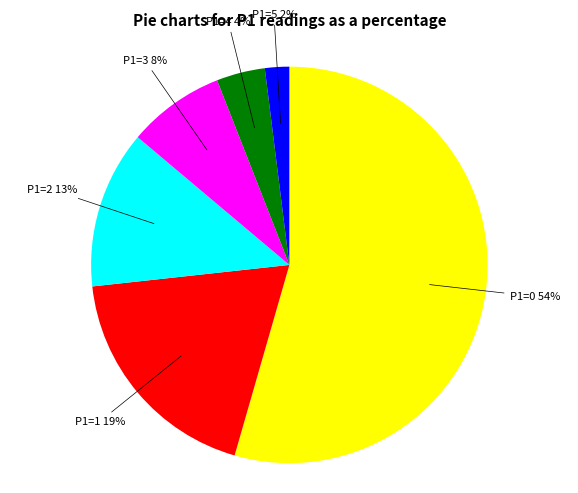

To the nearest percent, what is the combined percentage of P1=3 and P1=0?

62%